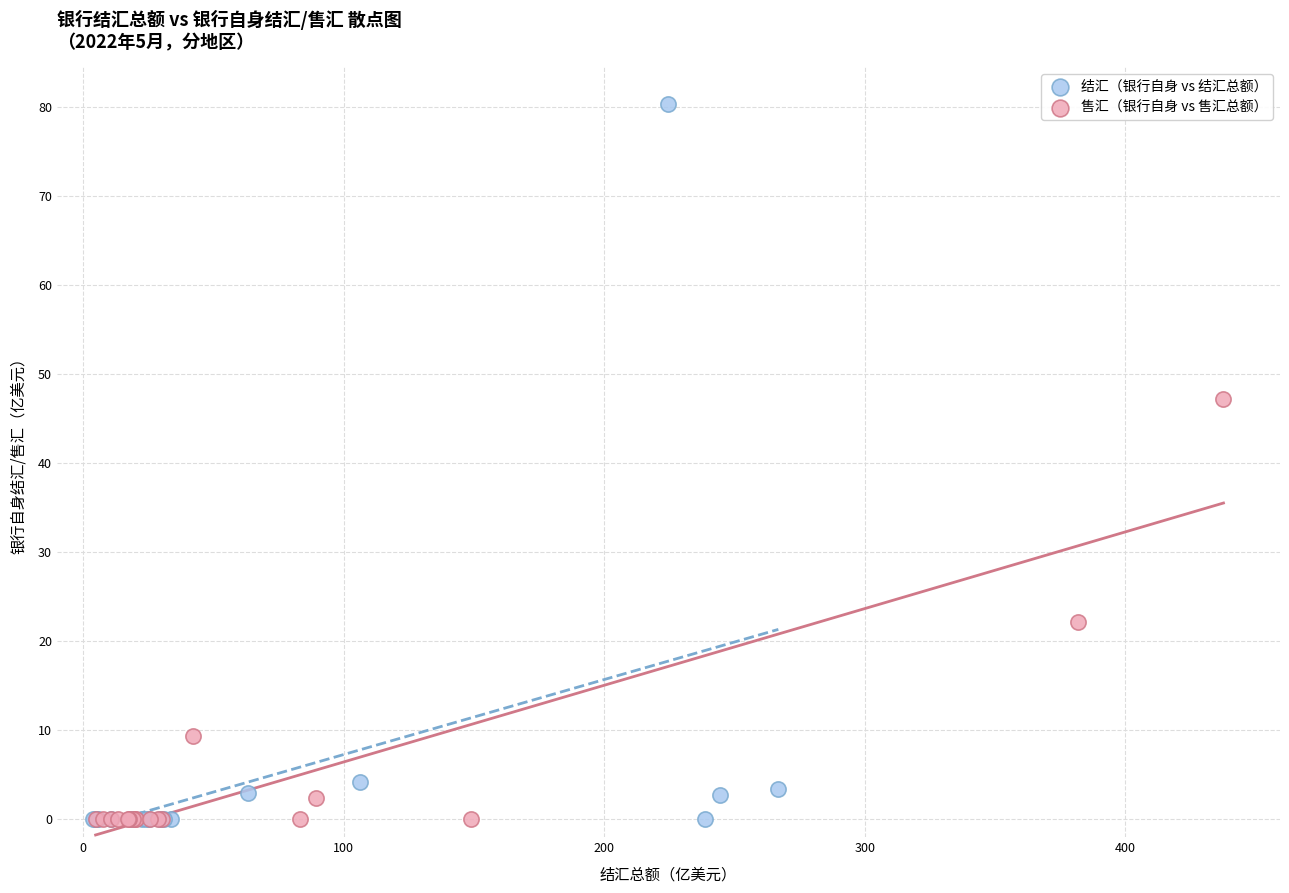

Which series has the largest Y range (max minus min)?

结汇（银行自身 vs 结汇总额）